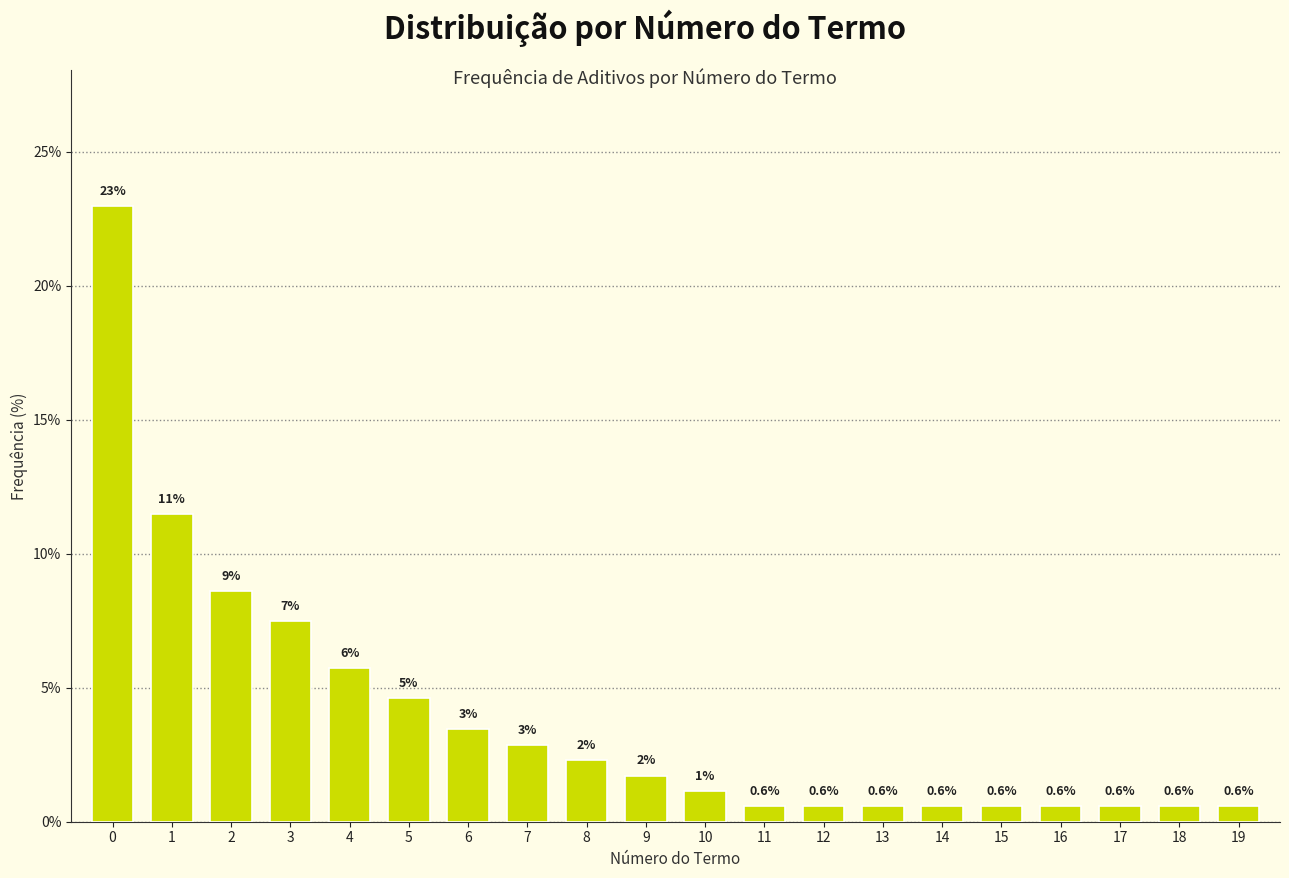

What is the ratio of the value at 7 to the value at 5?

0.6